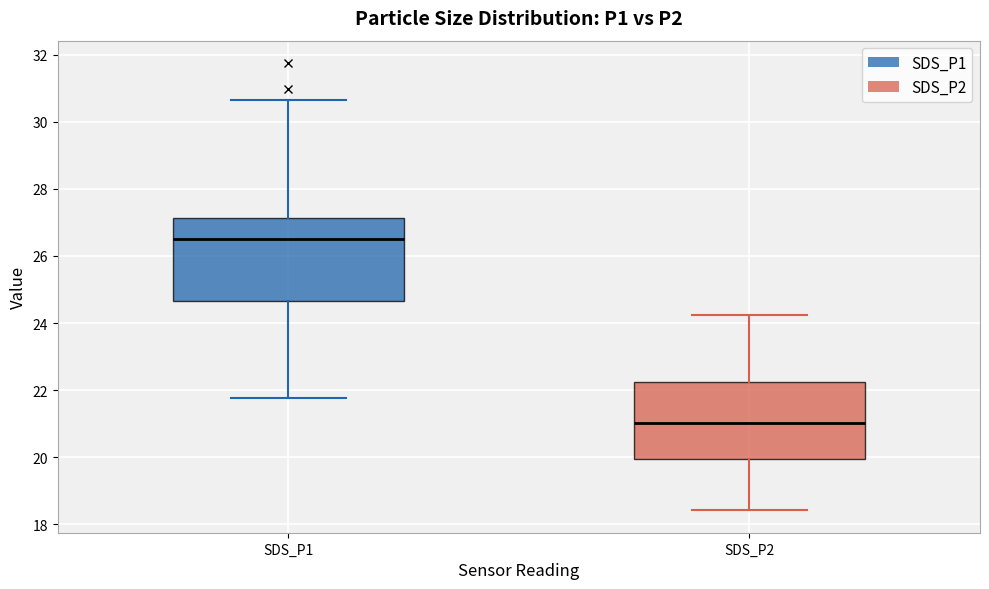

Reading left to right, transcribe this box plot: for each box, give where its median line is, the range the box spans, and where its two whiskers end, as read against the y-axis. The values are not printed on the chart, so give them approximately, as read against the axis.

SDS_P1: median 26.6, box 24.6 to 27.2, whiskers 21.8 to 30.6
SDS_P2: median 21.0, box 20.0 to 22.2, whiskers 18.4 to 24.2